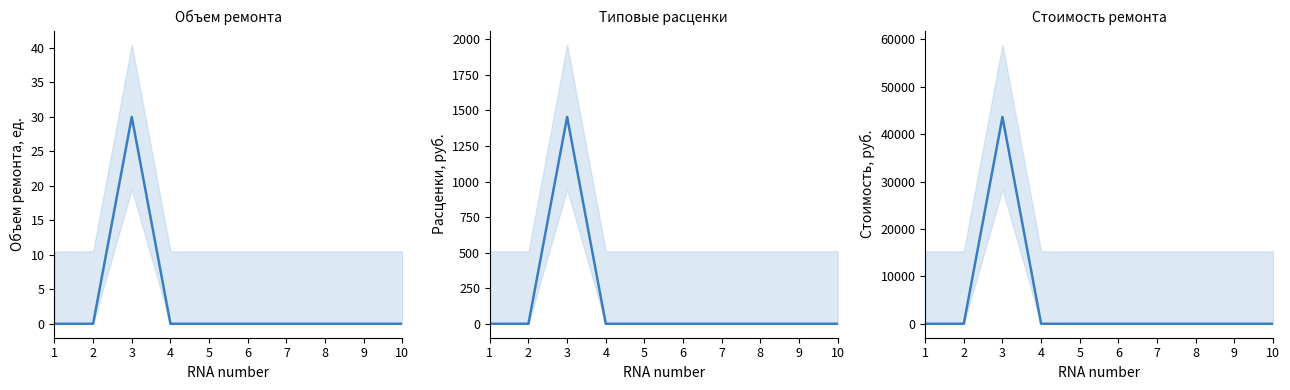

True or false: Объем ремонта and Стоимость ремонта intersect in this chart.

False